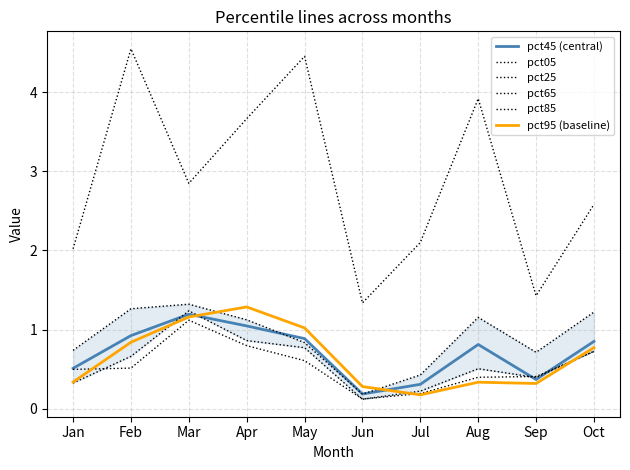

Does the chart have visible grid lines?

Yes